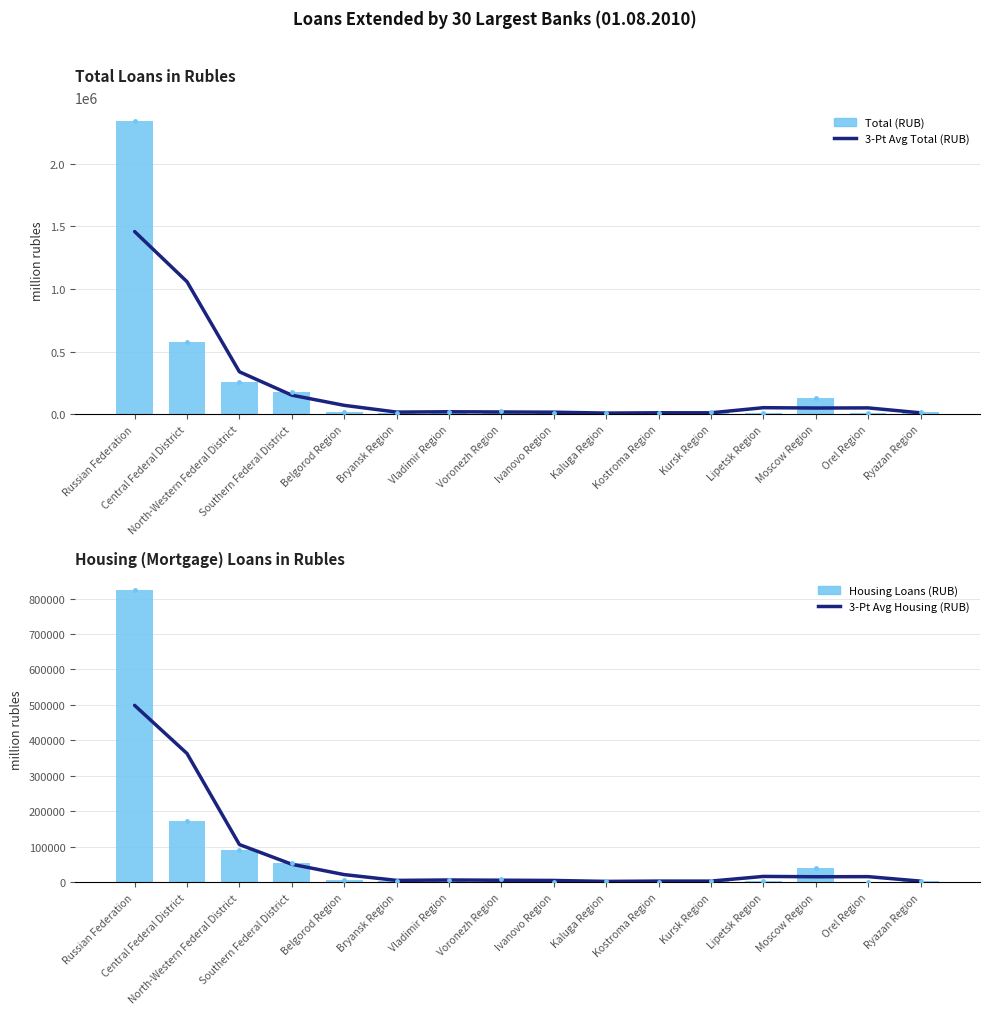

What are all the series names shown in the legend?

3-Pt Avg Total (RUB), Total (RUB), 3-Pt Avg Housing (RUB), Housing Loans (RUB)